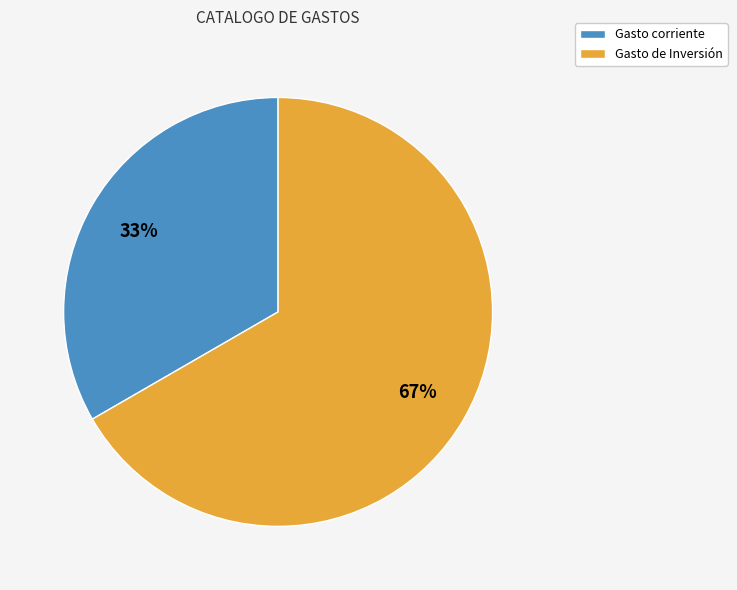

To the nearest percent, what is the average slice percentage?

50%